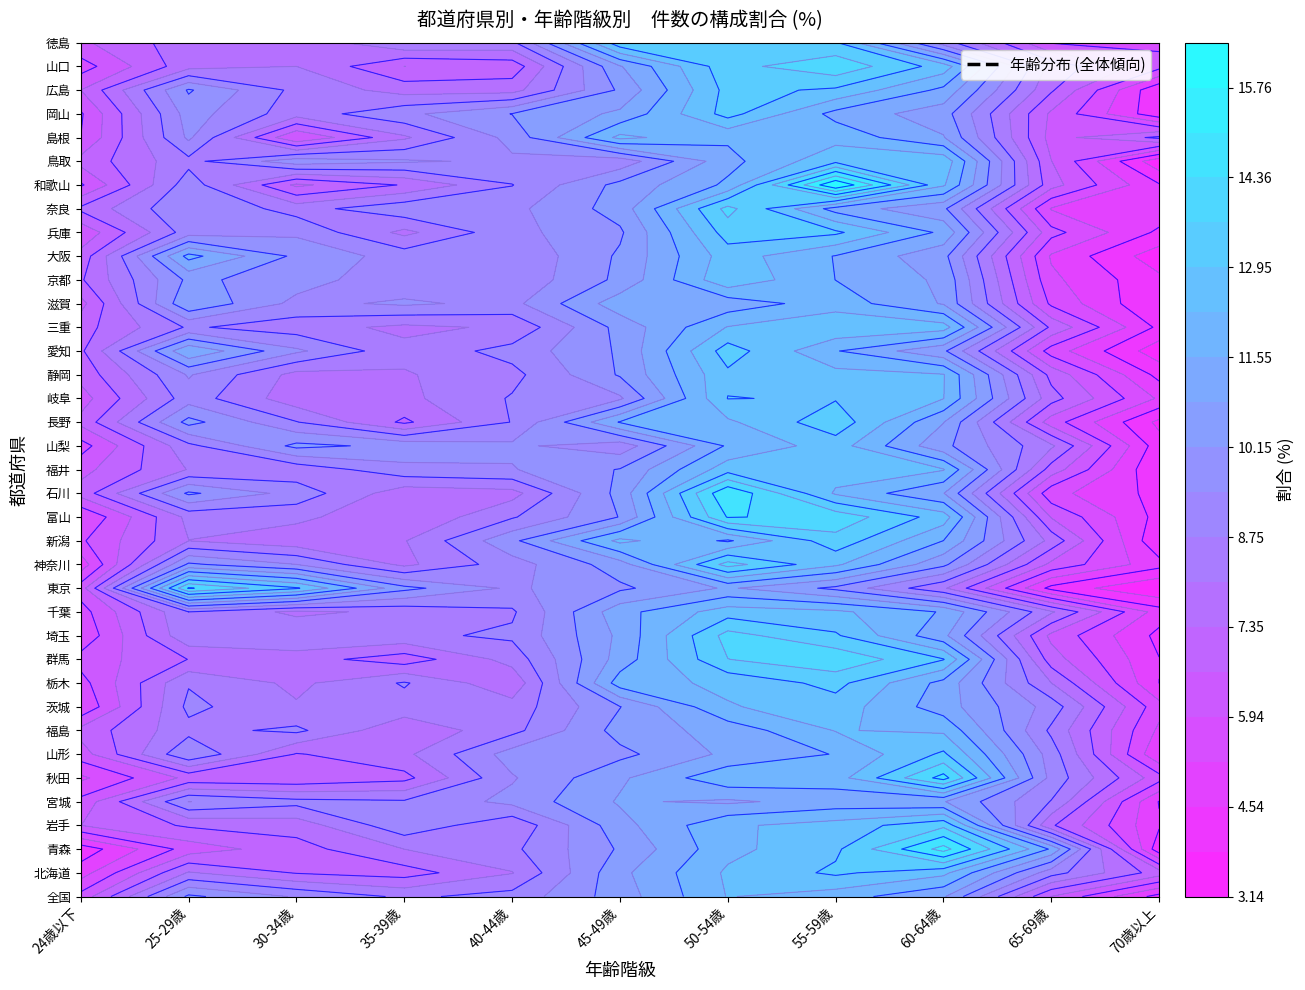

What is the highest value of the 兵庫 series?

13.3